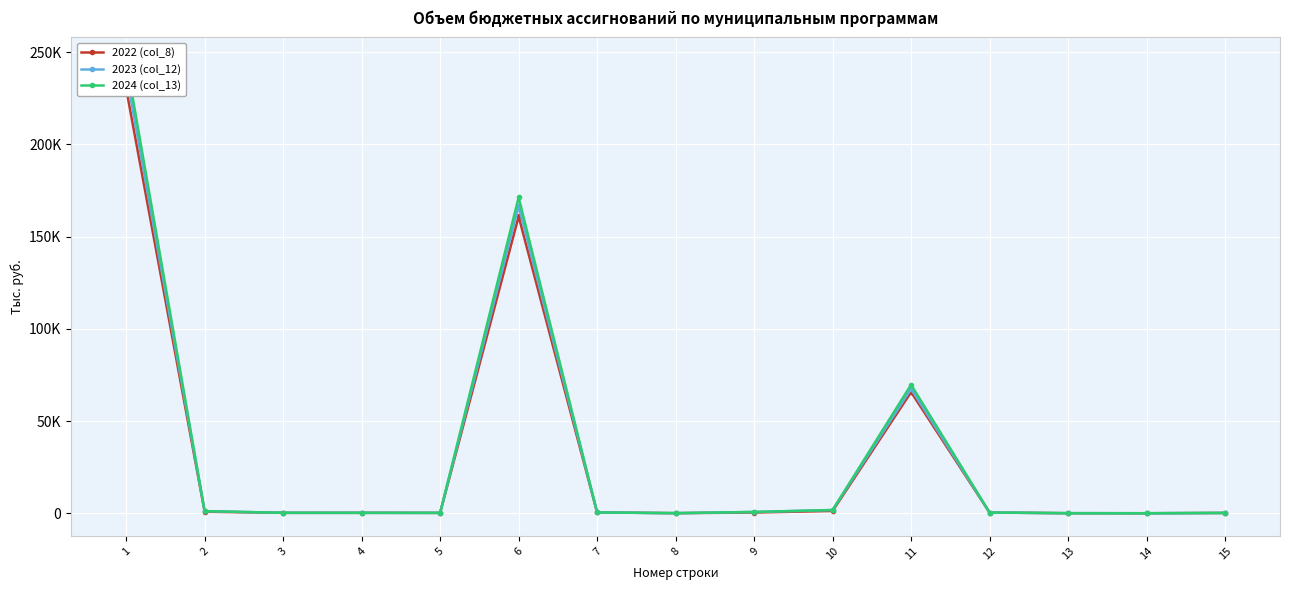

At which label does 2023 (col_12) reach its minimum?

14